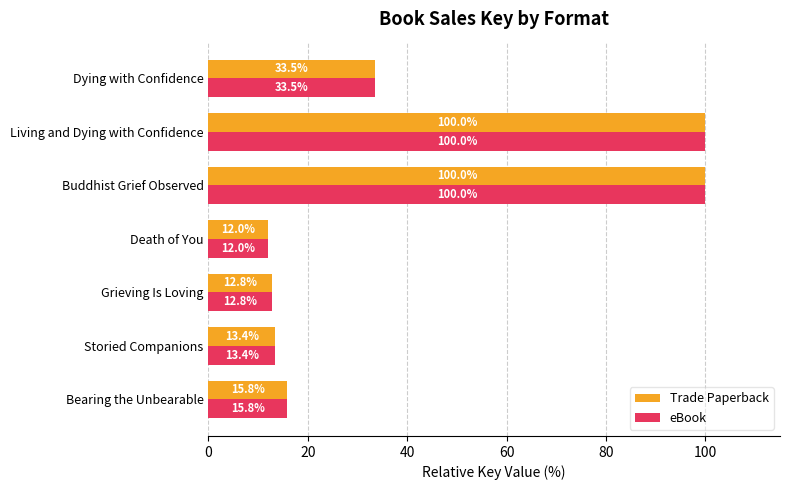

At which label is Trade Paperback closest to 56?

Dying with Confidence